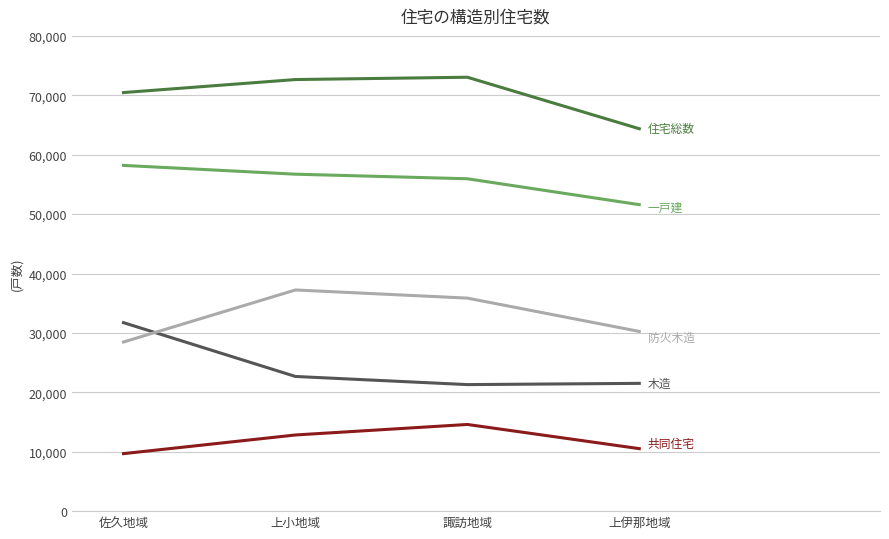

What is the difference between the highest and lowest values at 上小地域?

59830